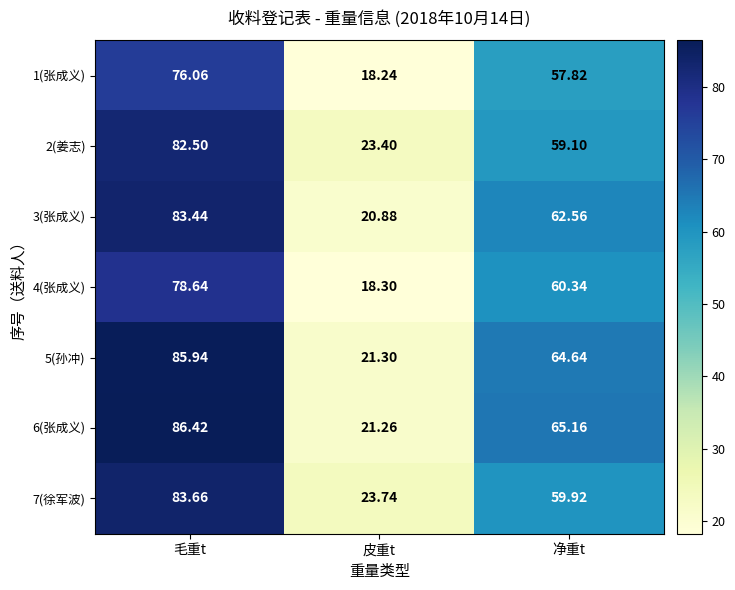

Is the value of 2(姜志) at 净重t greater than the value of 6(张成义) at 毛重t?

No